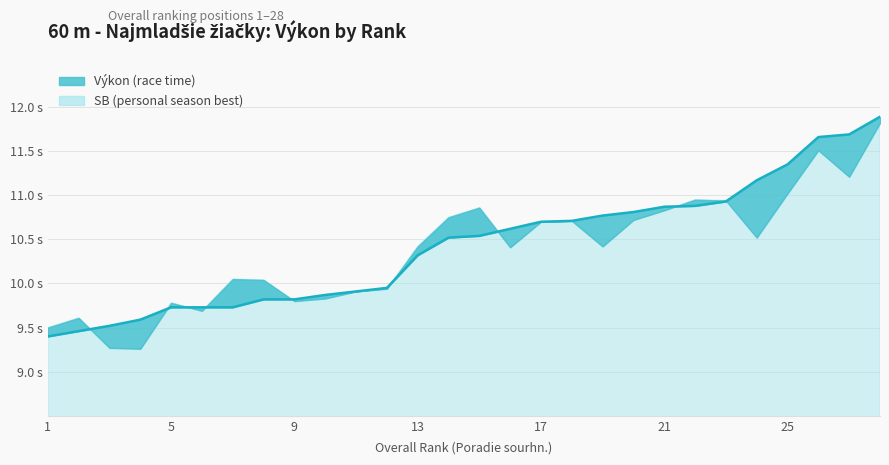

How many lines are shown in the chart?

1